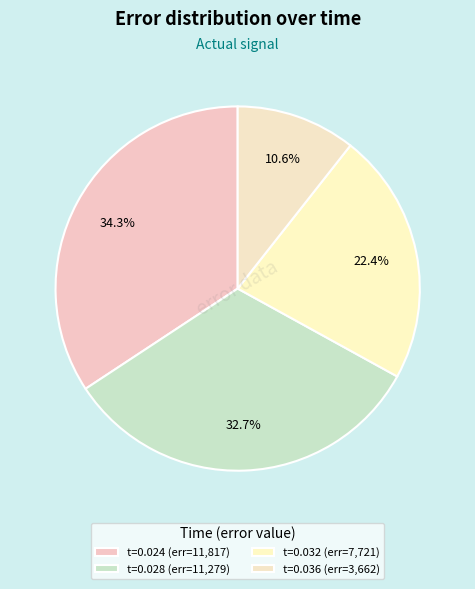

Which category has the biggest portion of the pie?

0.024